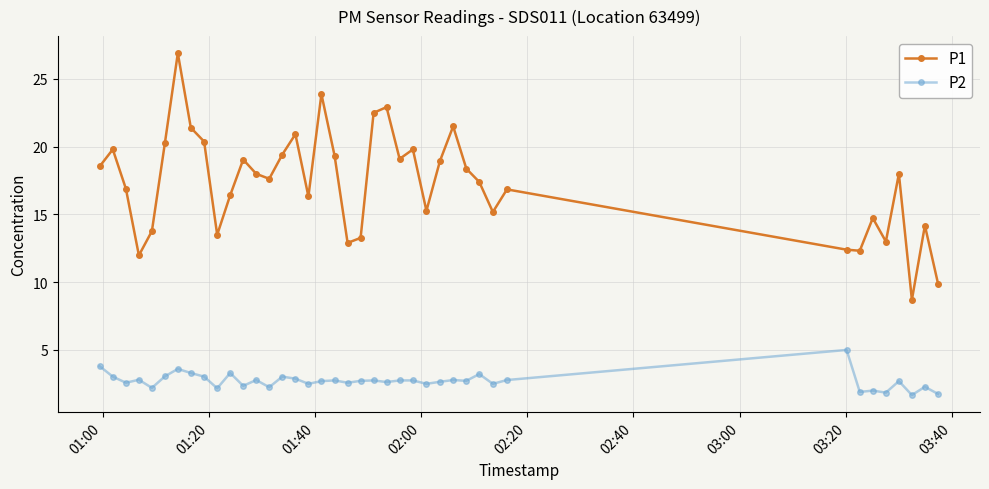

What is the value of the P1 point at the 20th from the left?

12.9